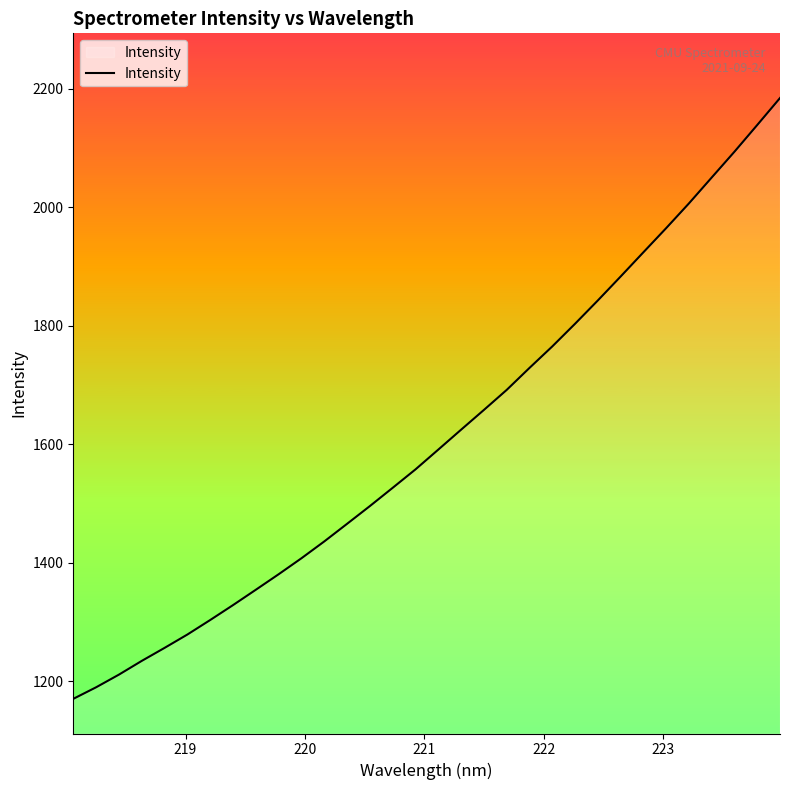

What is the smallest value displayed?

1170.2